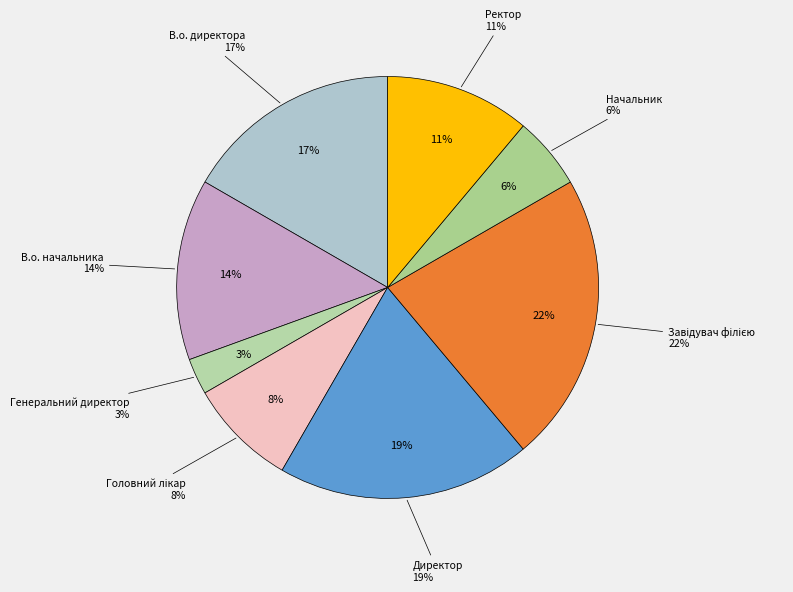

To the nearest percent, what percentage of the pie is В.о. директора?

17%